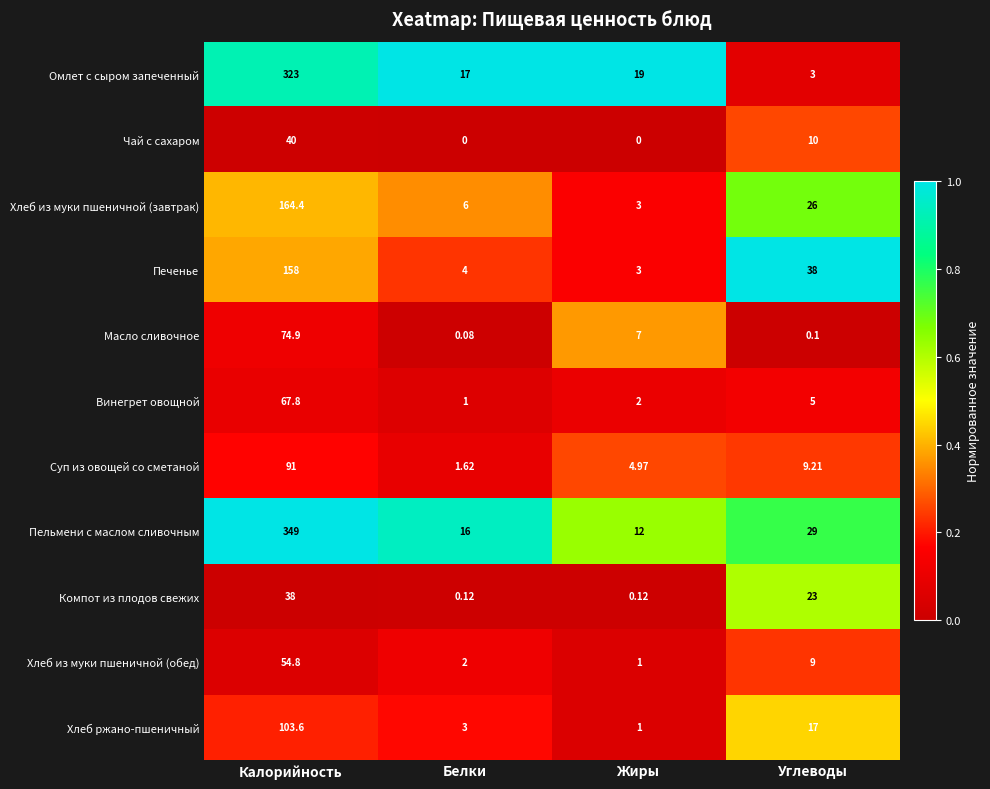

Where is Пельмени с маслом сливочным nearest to the value 180?

Углеводы